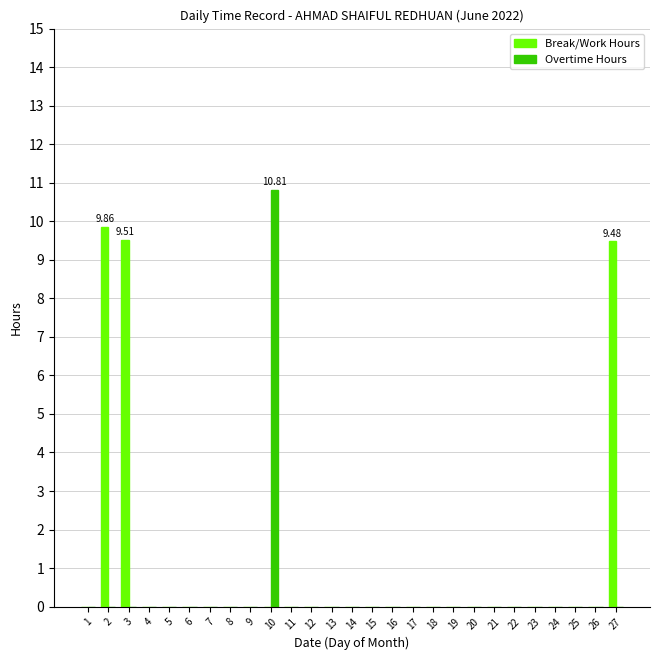

At which category is the sum across all series the highest?

10